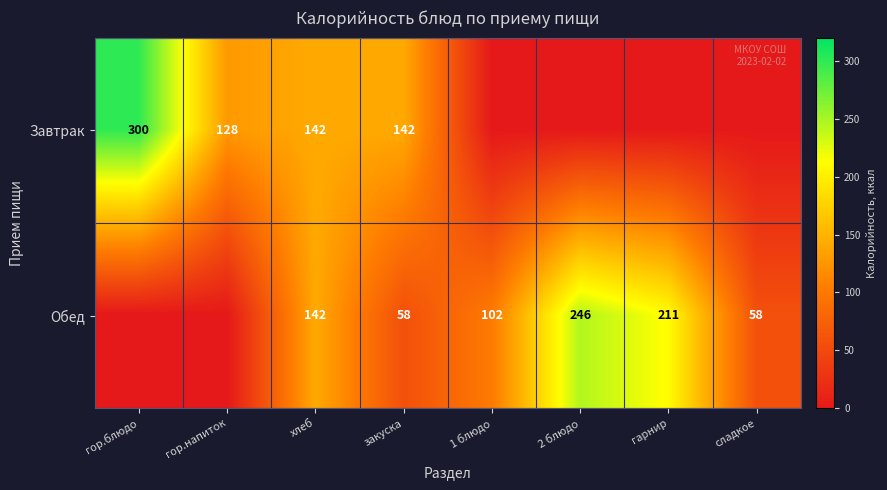

True or false: Обед has a value of 92 at закуска.

False